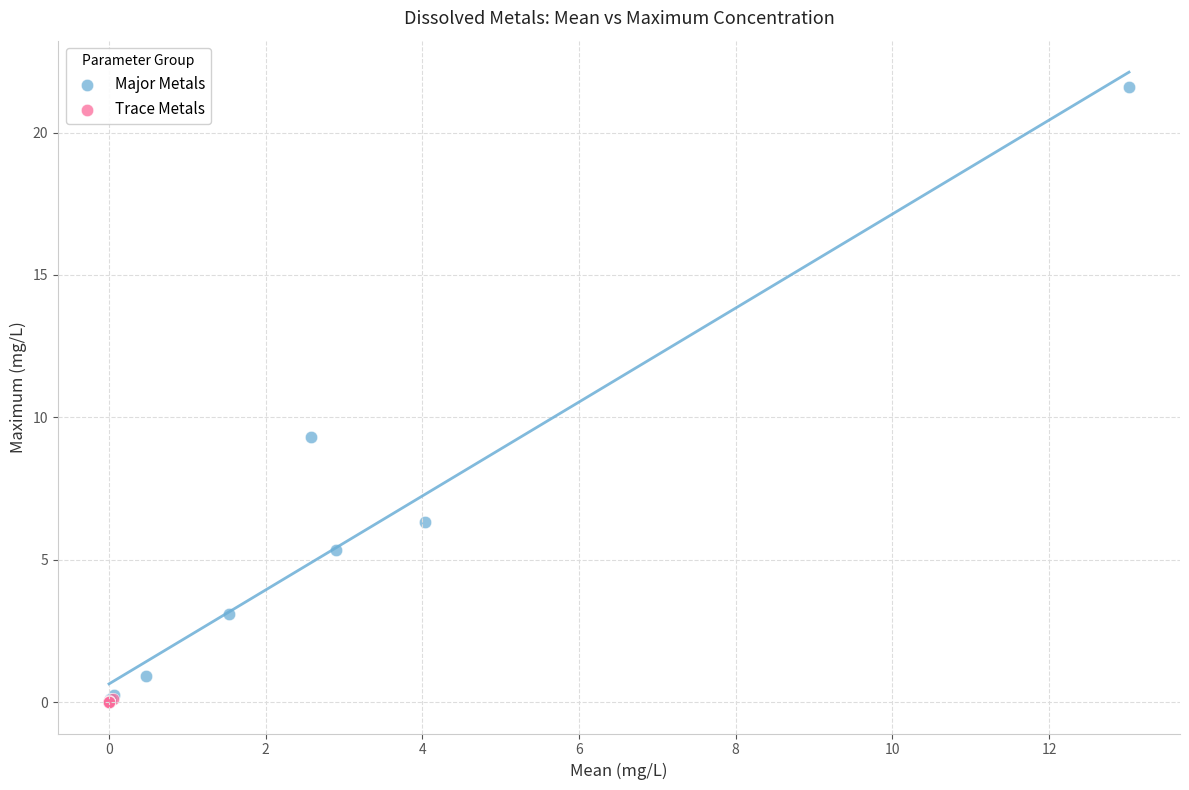

Which series reaches the maximum Y coordinate?

Major Metals